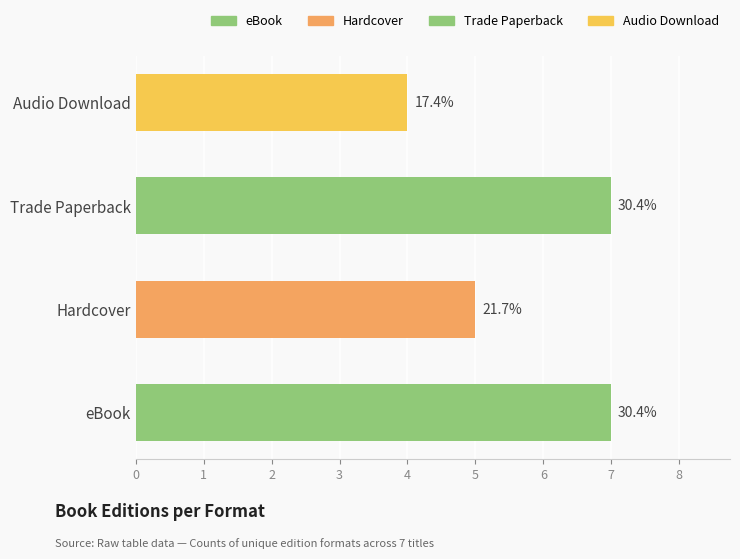

Approximately how many times larger is the value at eBook compared to Audio Download?

1.8